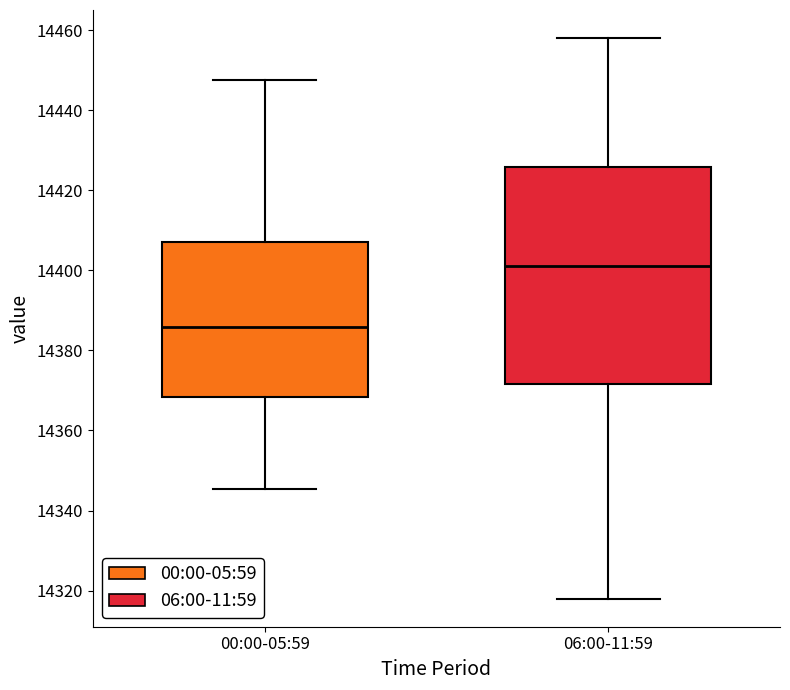

Which box's median line is the lowest?

00:00-05:59